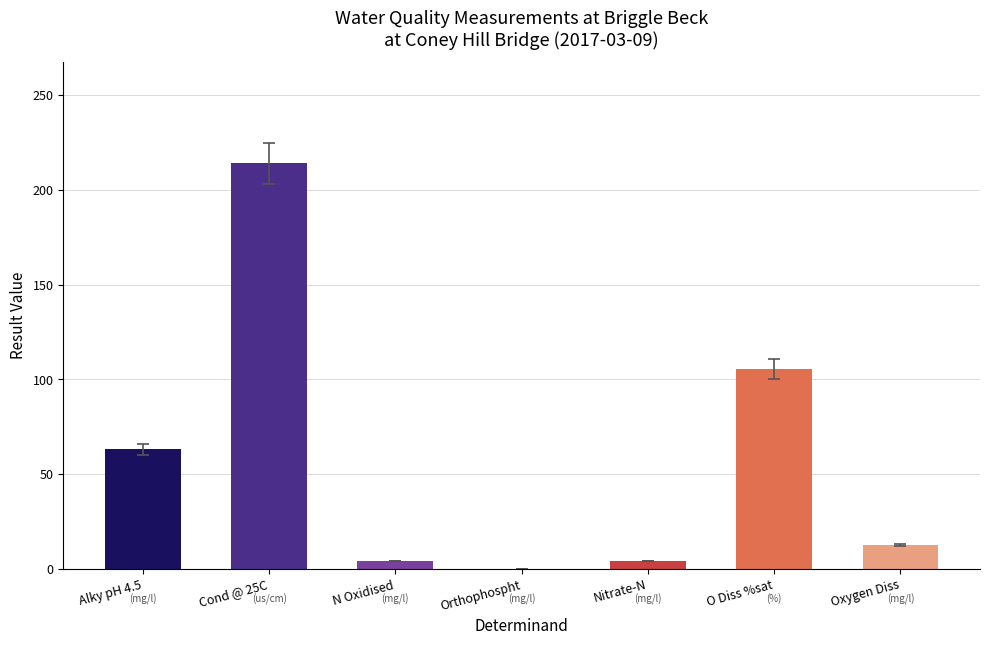

The chart shows a value of 12.7 at Oxygen Diss. True or false?

True